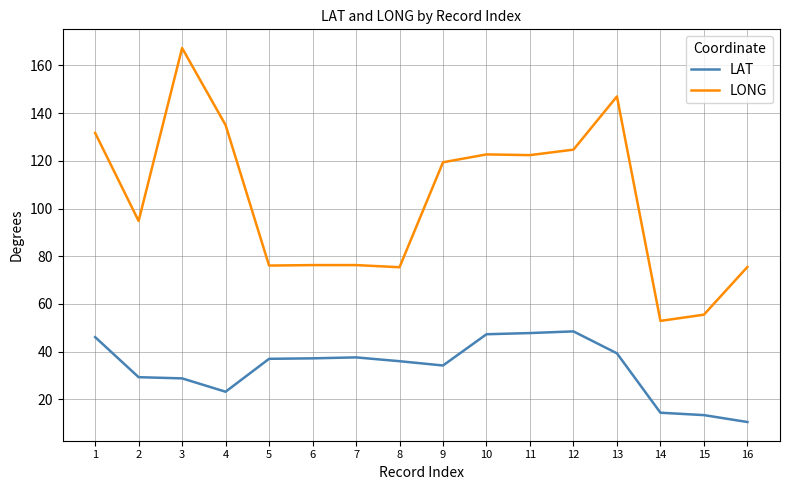

Which category has the lowest value in the LAT series?

16